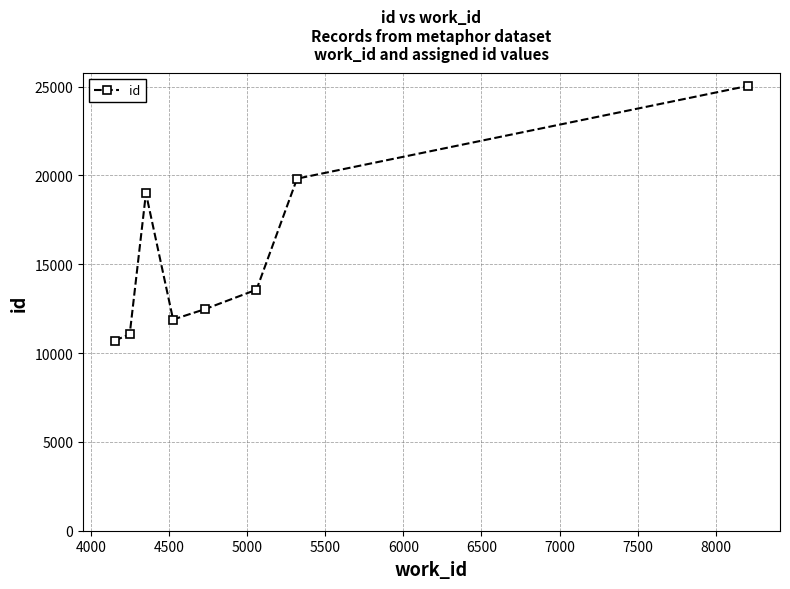

True or false: the data has more than 1 interior local peaks.

False